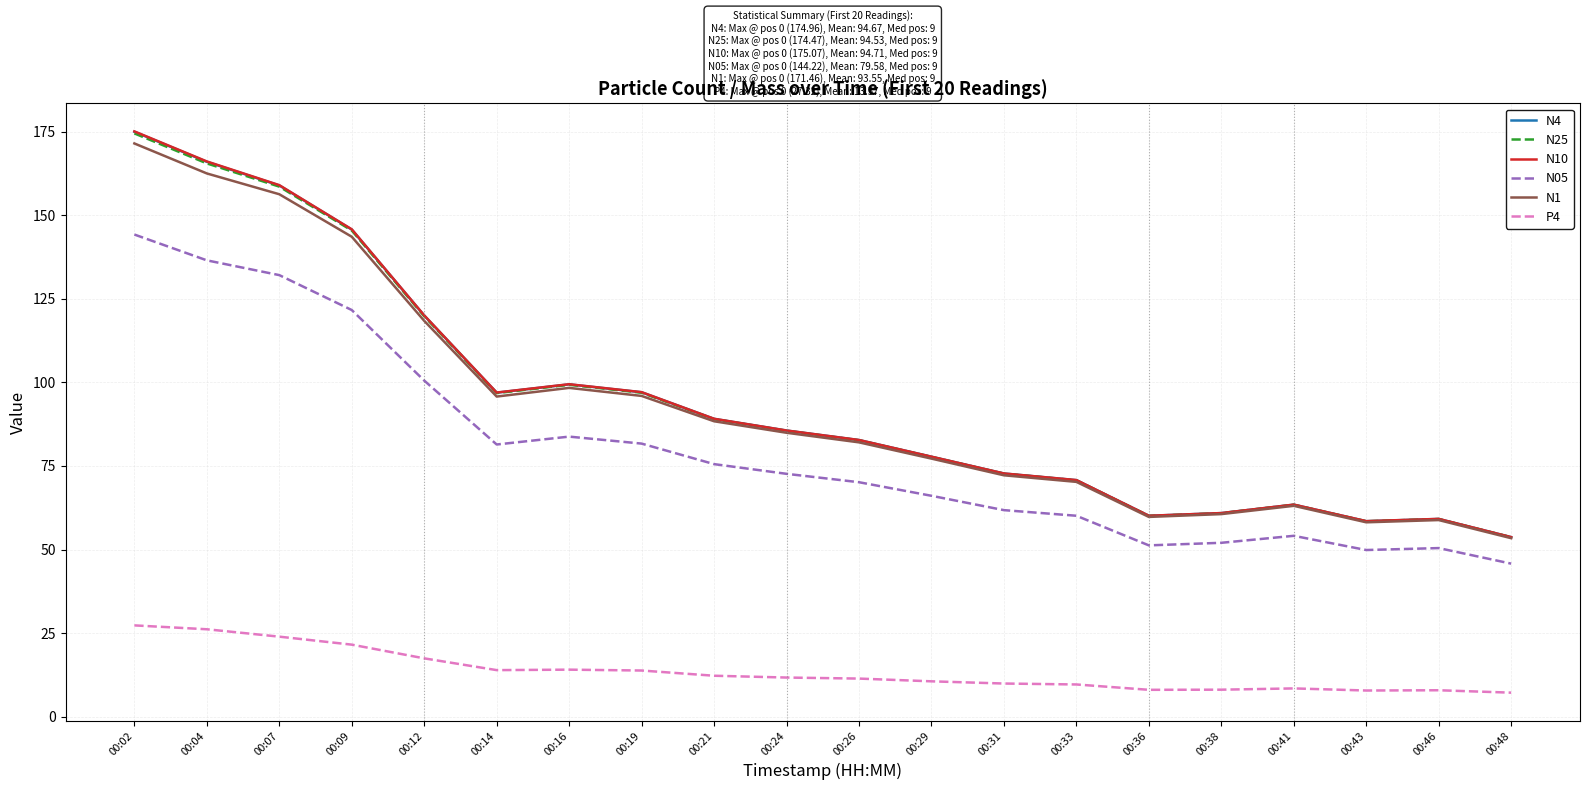

At which category is the sum across all series the highest?

00:02